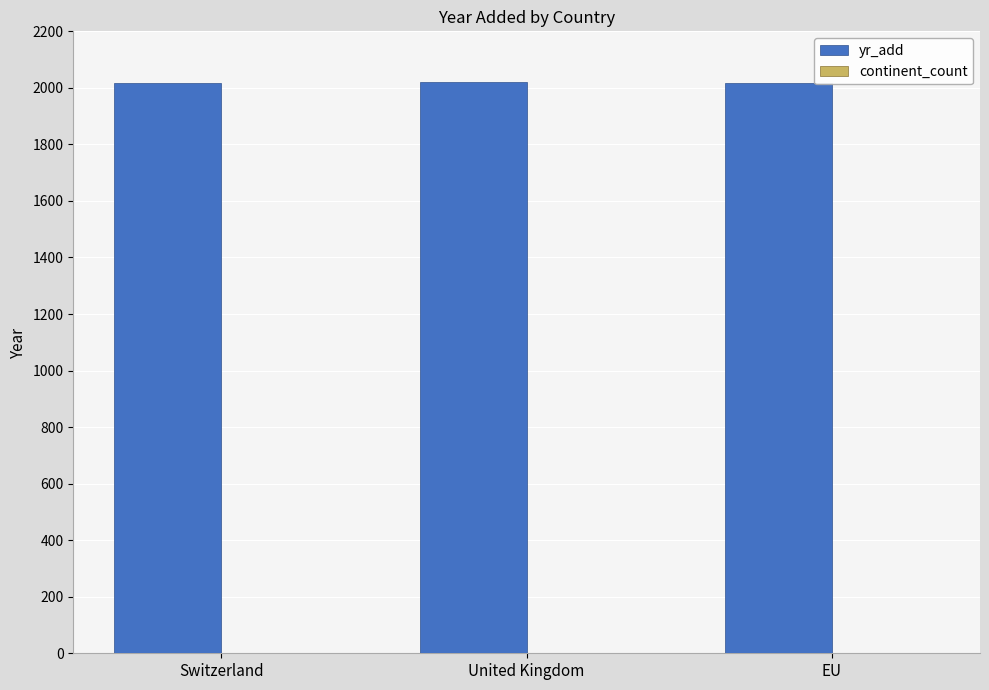

The value of yr_add at Switzerland is 3226. True or false?

False